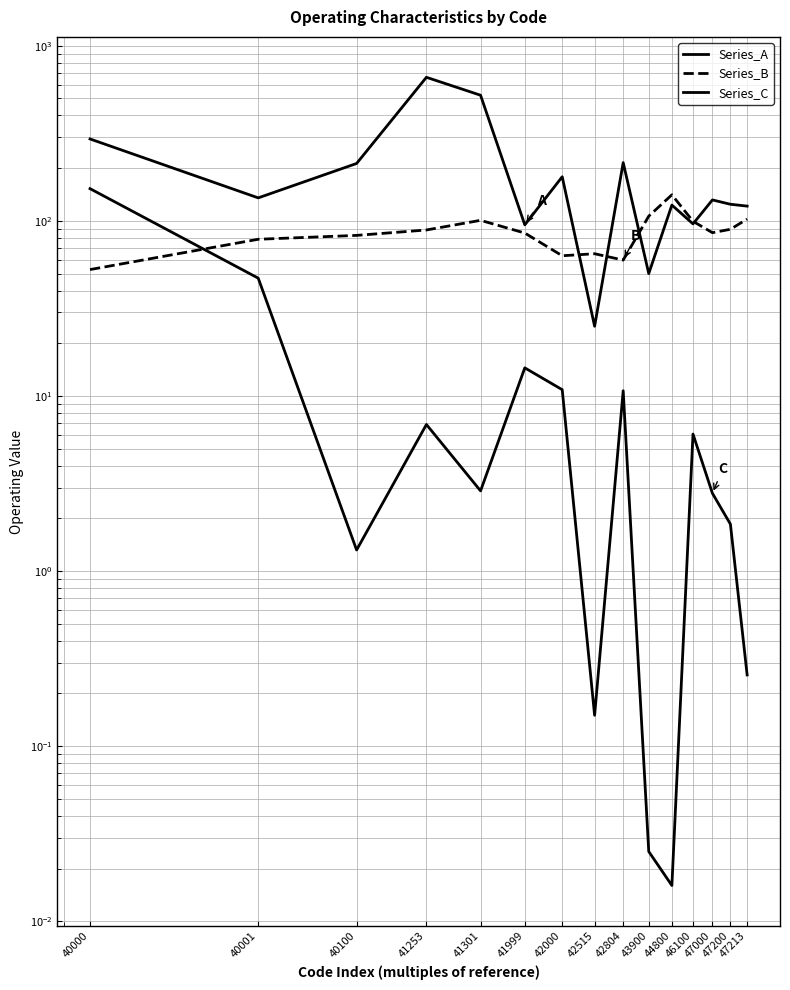

What is the sum of all Series_B values?

1300.4